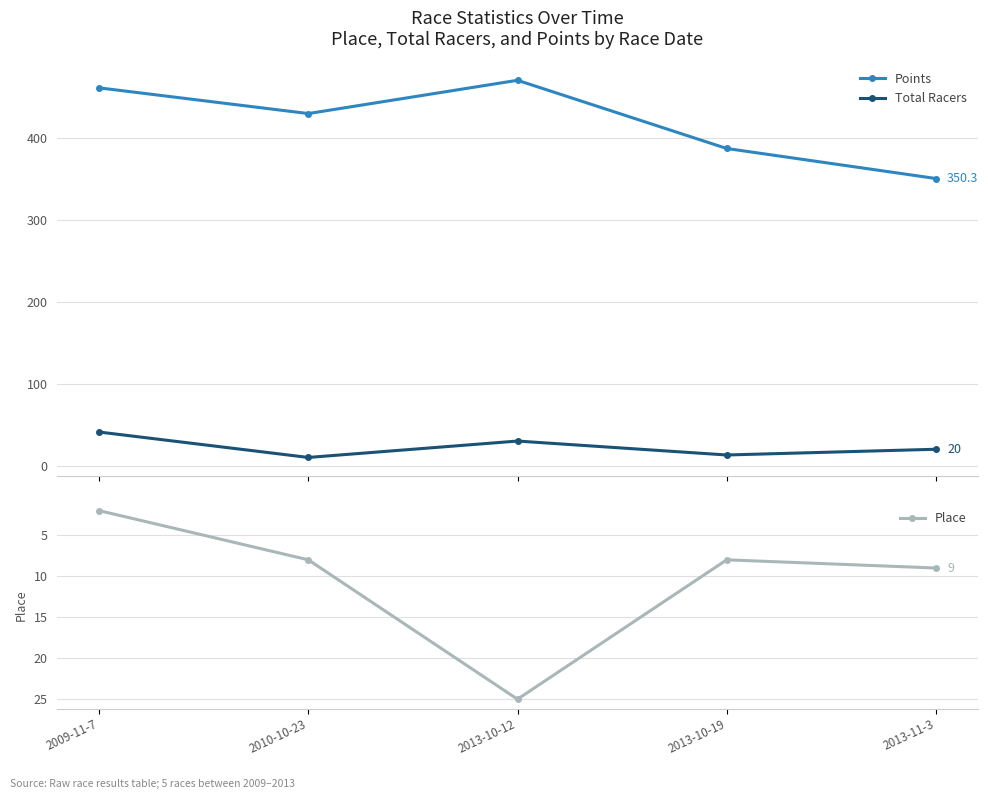

Is it true that Total Racers equals 20.0 at 2013-11-3?

True